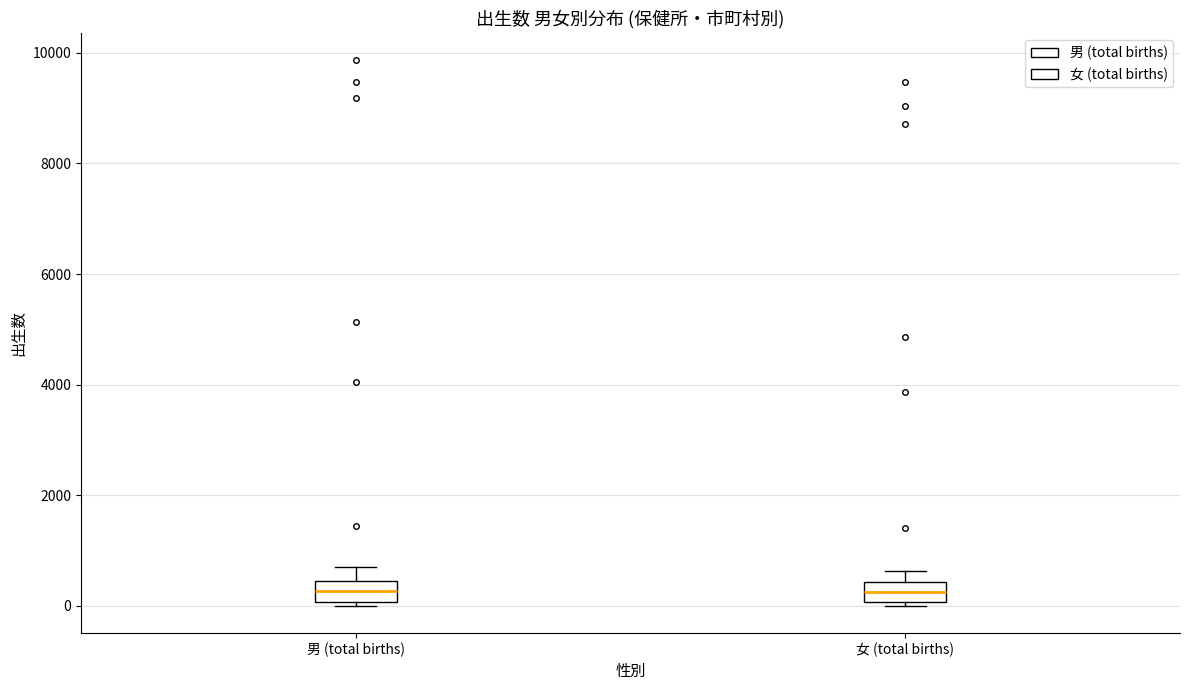

Reading left to right, transcribe this box plot: for each box, give where its median line is, the range the box spans, and where its two whiskers end, as read against the y-axis. The values are not printed on the chart, so give them approximately, as read against the axis.

男 (total births): median 200, box 0 to 400, whiskers 0 (just below the box's lower edge) to 800
女 (total births): median 200, box 0 to 400, whiskers 0 (just below the box's lower edge) to 600